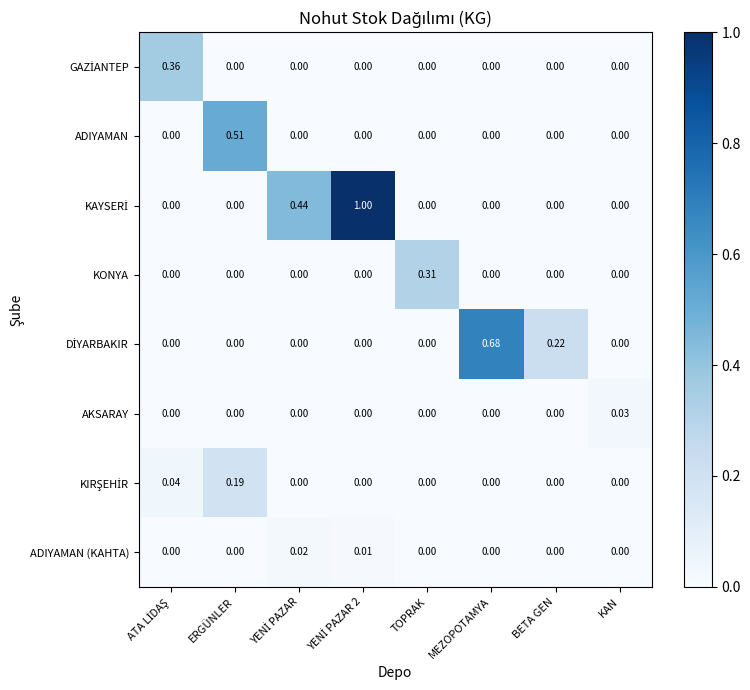

Which series changed the most between ERGÜNLER and TOPRAK?

ADIYAMAN